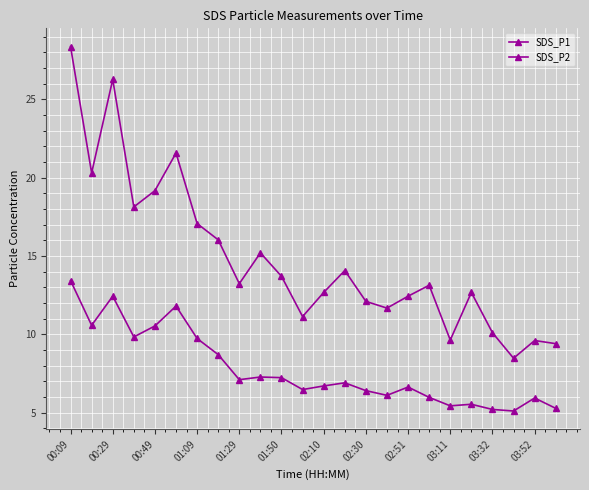

Count the number of data series in this chart.

2